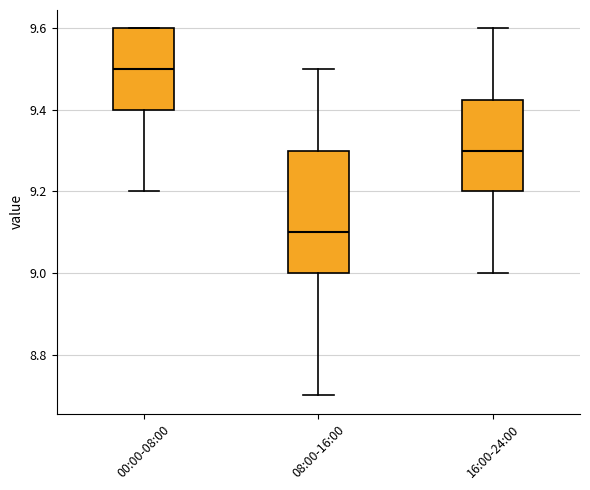

Reading left to right, read every box against the y-axis: the position of its median line, the range the box covers, and the ends of its whiskers. The values are not printed on the chart, so give them approximately, as read against the axis.

00:00-08:00: median 9.50, box 9.40 to 9.60, whiskers 9.20 to 9.60
08:00-16:00: median 9.10, box 9.00 to 9.30, whiskers 8.70 to 9.50
16:00-24:00: median 9.30, box 9.20 to 9.42, whiskers 9.00 to 9.60